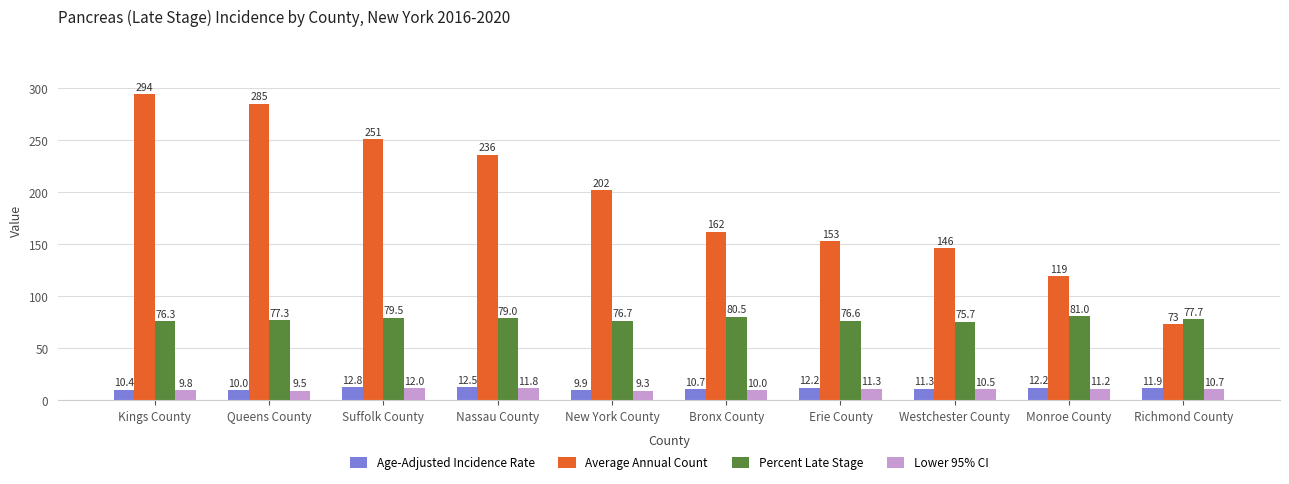

What is the greatest value displayed?

294.0